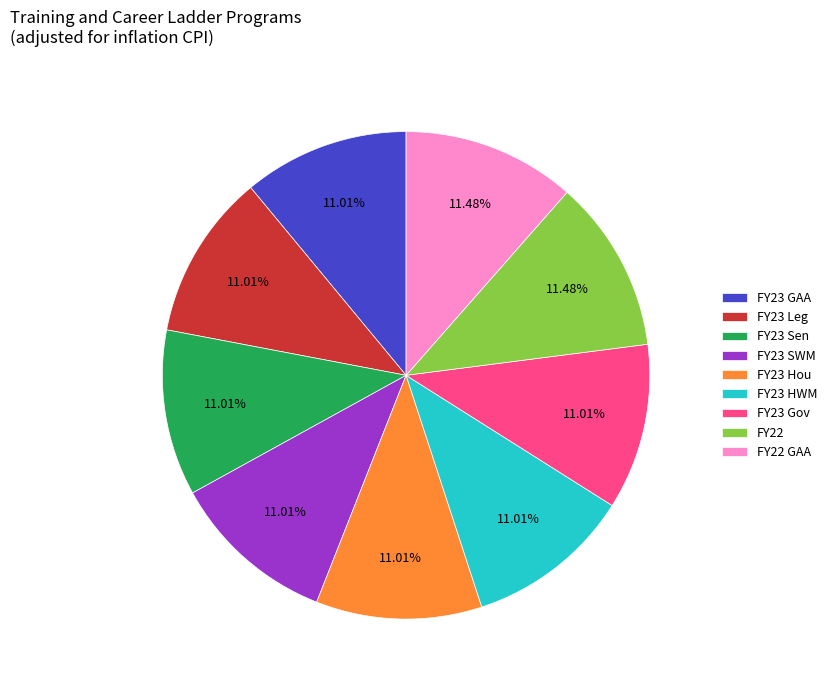

The FY22 GAA slice represents 5% of the pie. True or false?

False